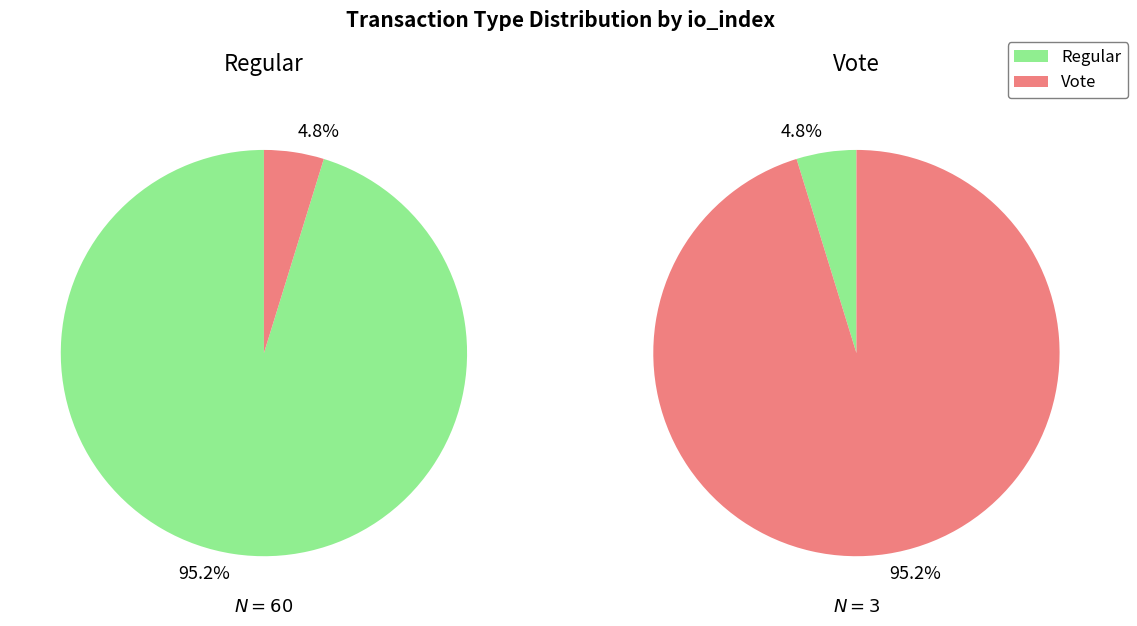

Is there any slice that represents more than half of the pie?

Yes